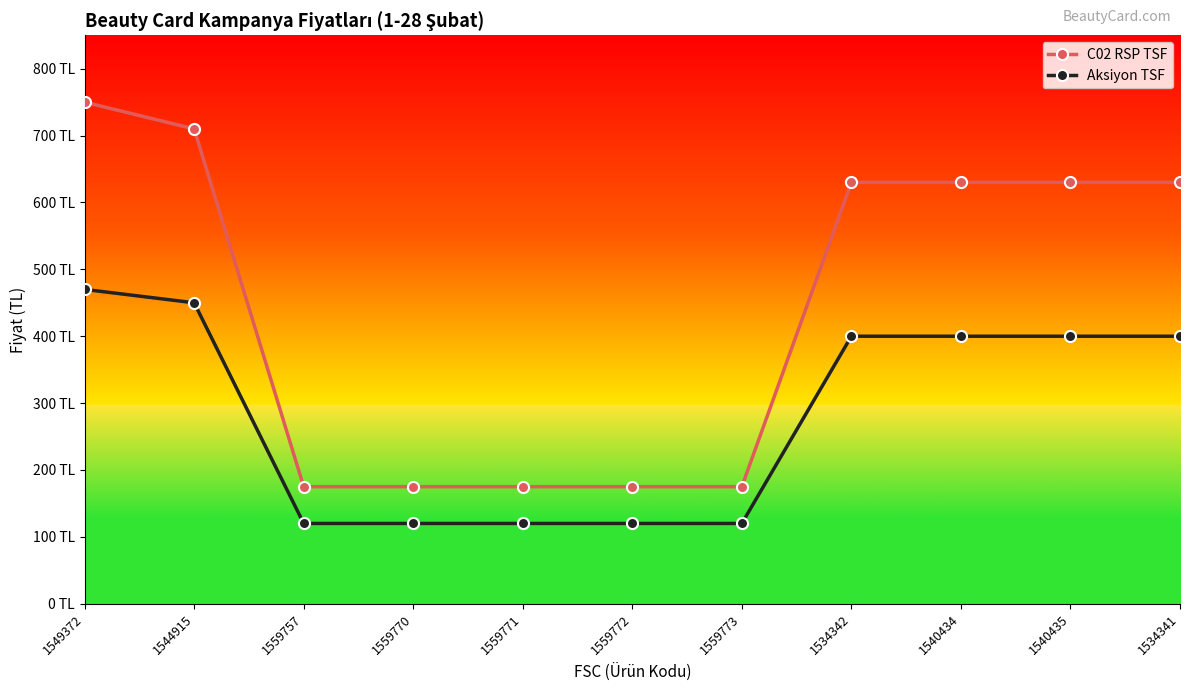

List the series in order of their peak value, lowest first.

Aksiyon TSF, C02 RSP TSF